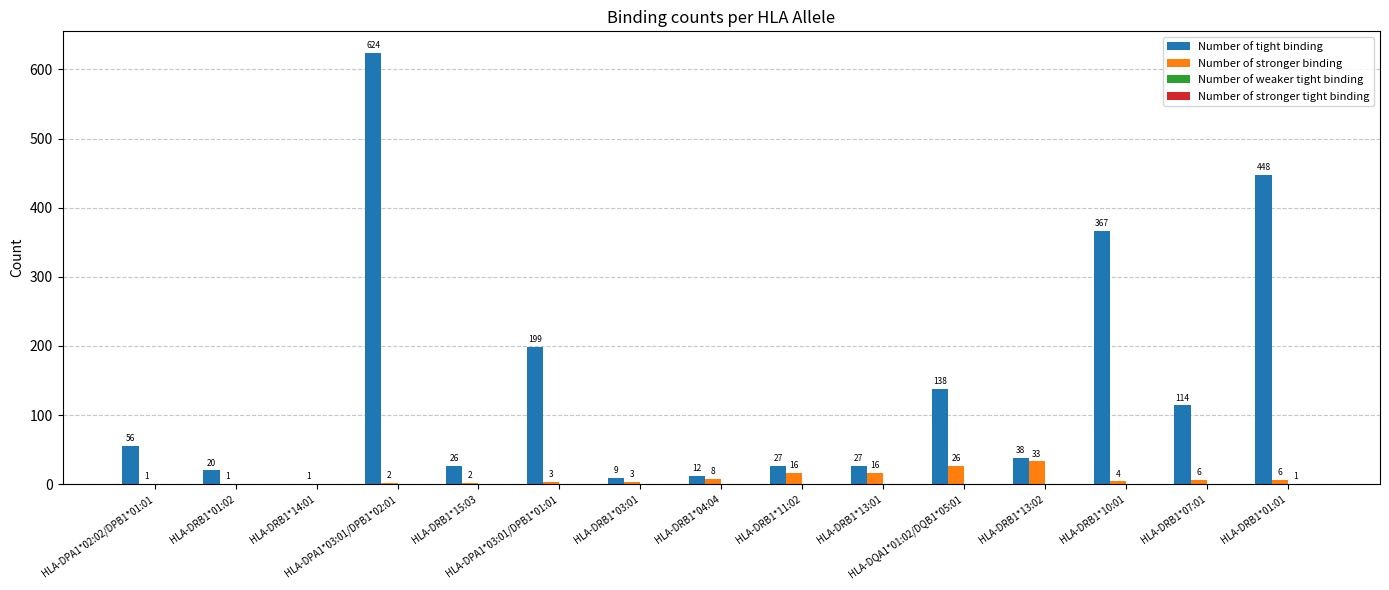

Which series has the largest total across all categories?

Number of tight binding